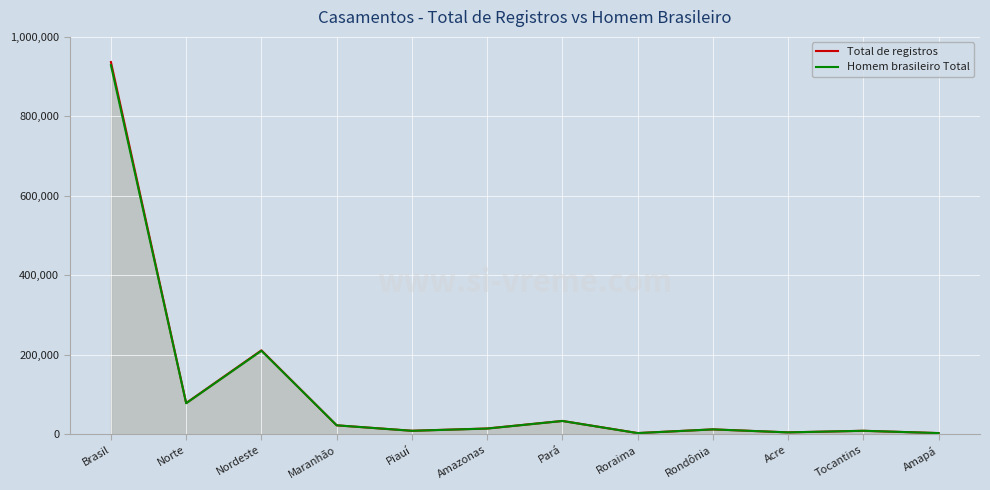

How many interior local valleys does the Total de registros series have?

4